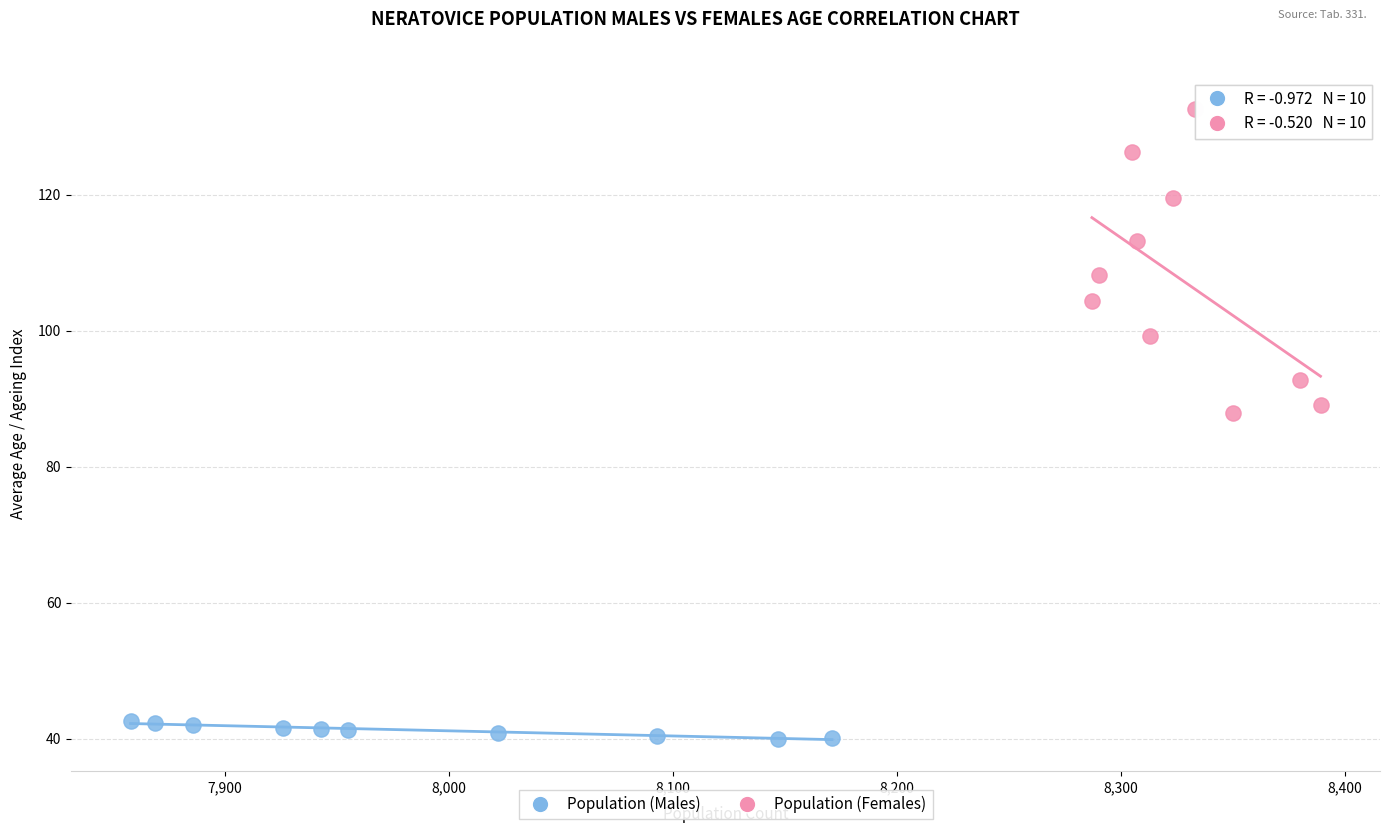

Which series has the largest Y range (max minus min)?

Population (Females)